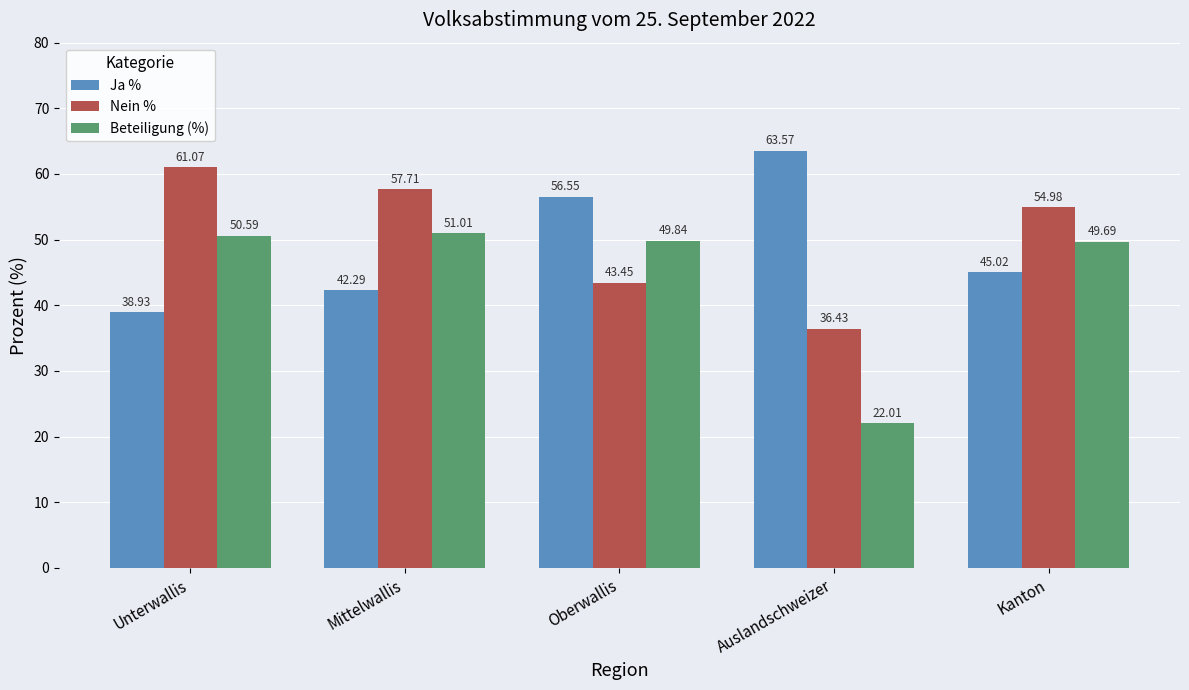

What is the difference between the second highest and second lowest values in the Nein % series?

14.3